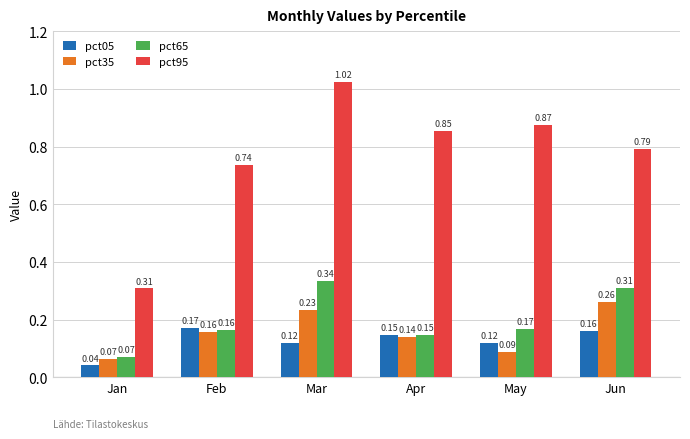

Rank the series at Jun from lowest to highest value.

pct05, pct35, pct65, pct95